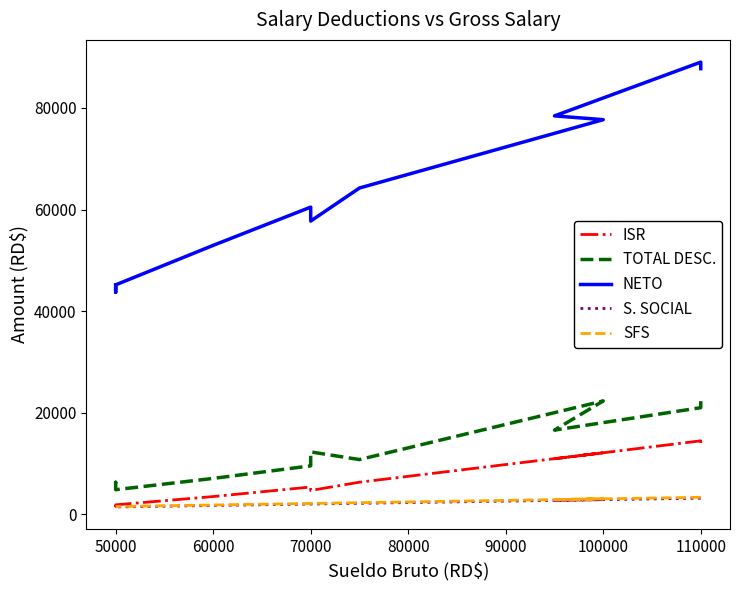

What is the sum of all TOTAL DESC. values?

173371.6